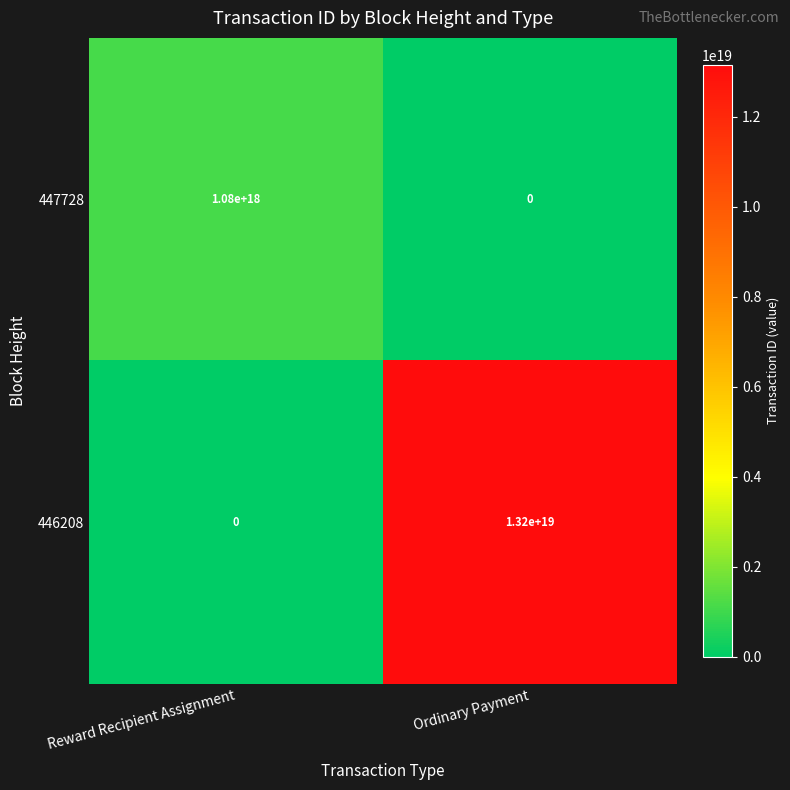

Rank the categories by 447728 value from highest to lowest.

Reward Recipient Assignment, Ordinary Payment